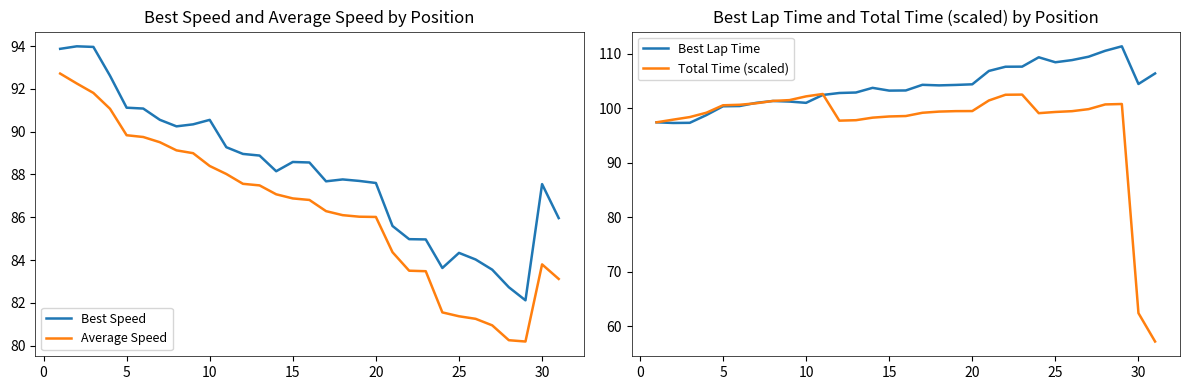

What is the lowest value of the Average Speed series?

80.2